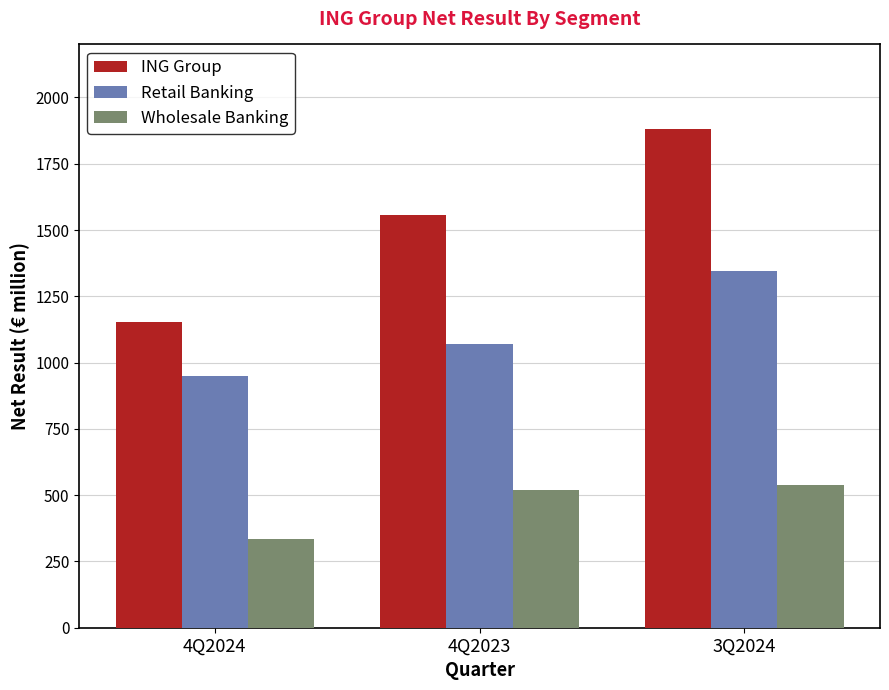

What are all the series names shown in the legend?

ING Group, Retail Banking, Wholesale Banking